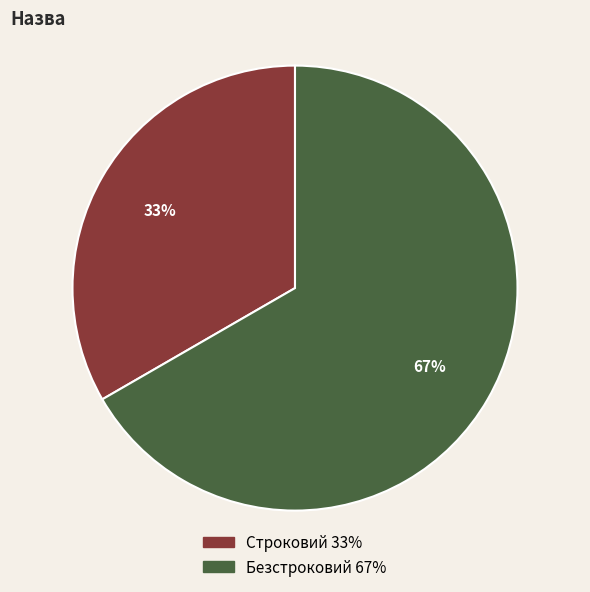

Approximately how many times larger is the value at Безстроковий compared to Строковий?

2.0